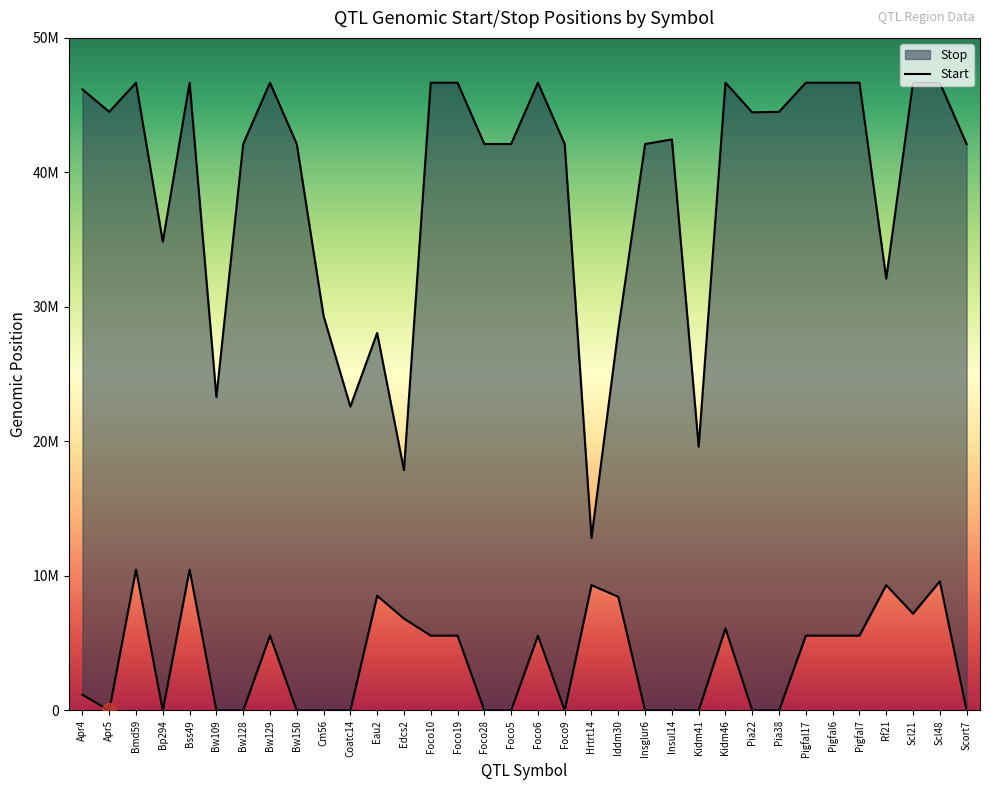

List the series in order of their peak value, lowest first.

Start, Stop